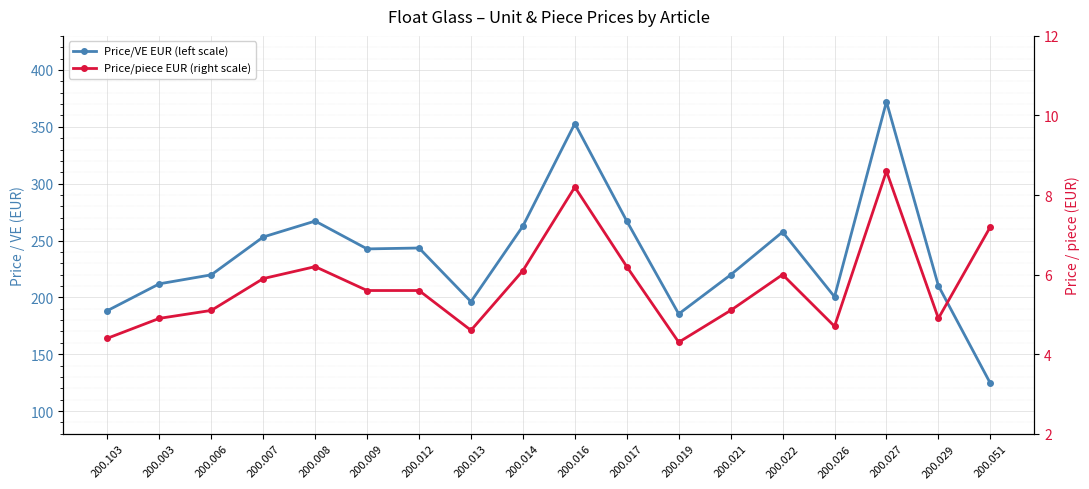

Count the number of categories in the chart.

18